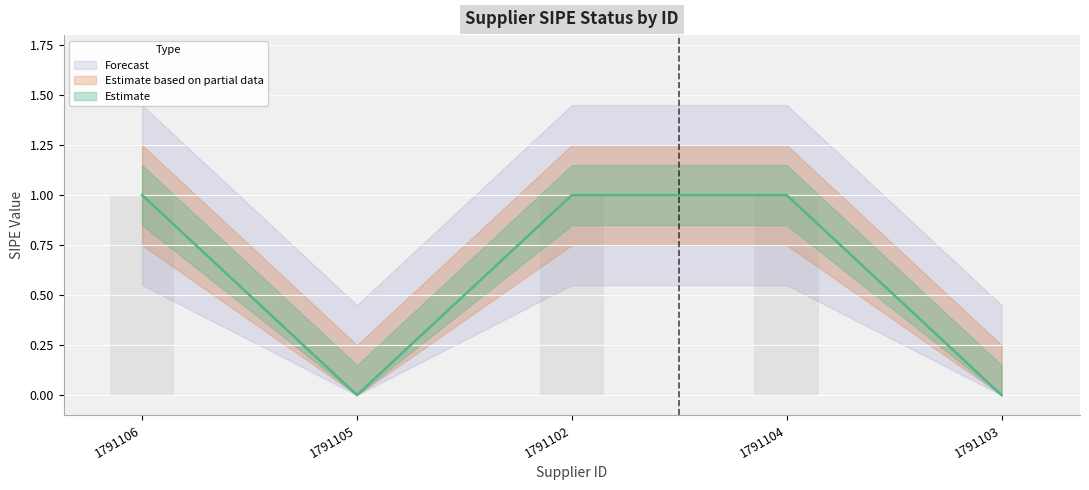

What is the approximate value at 1791104?

1